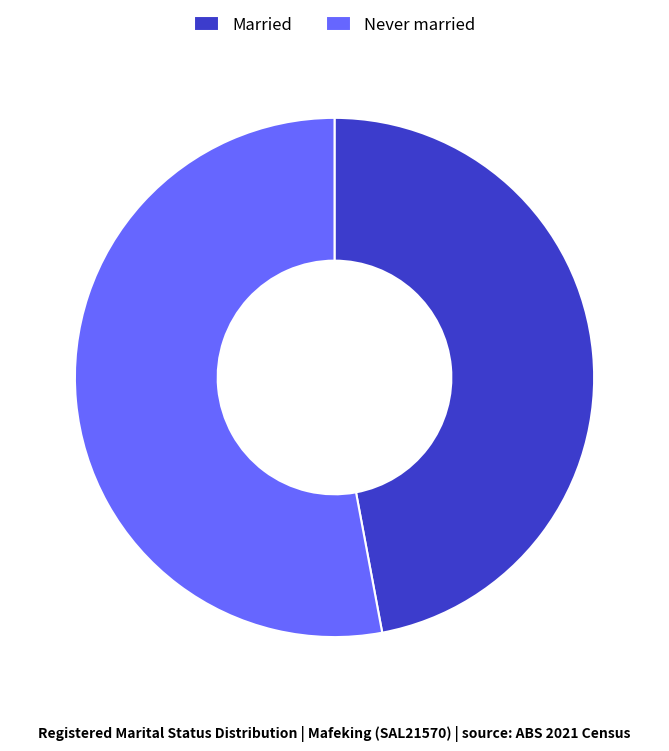

Is Never married the majority of the pie?

Yes